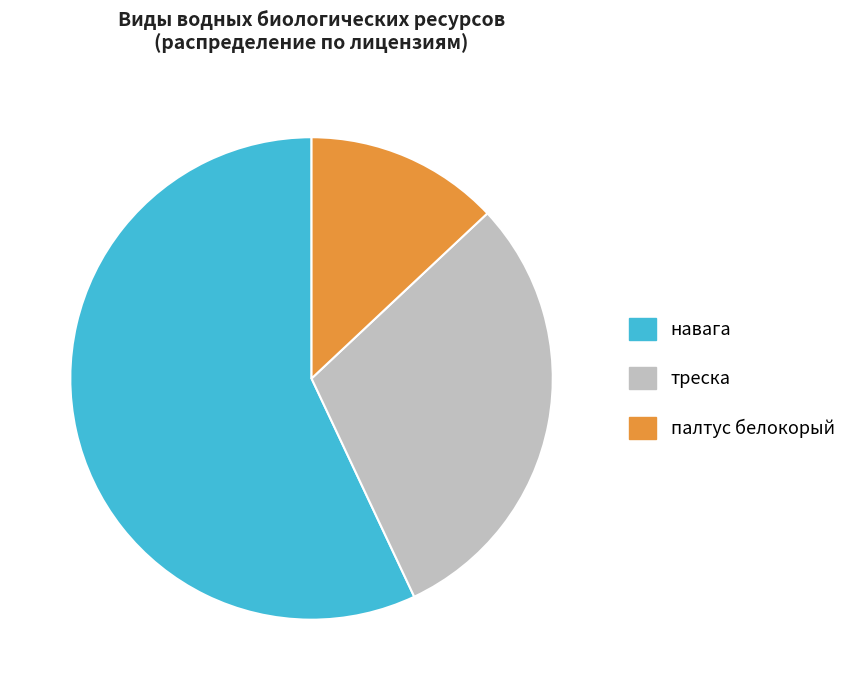

Is there any slice that represents more than half of the pie?

Yes